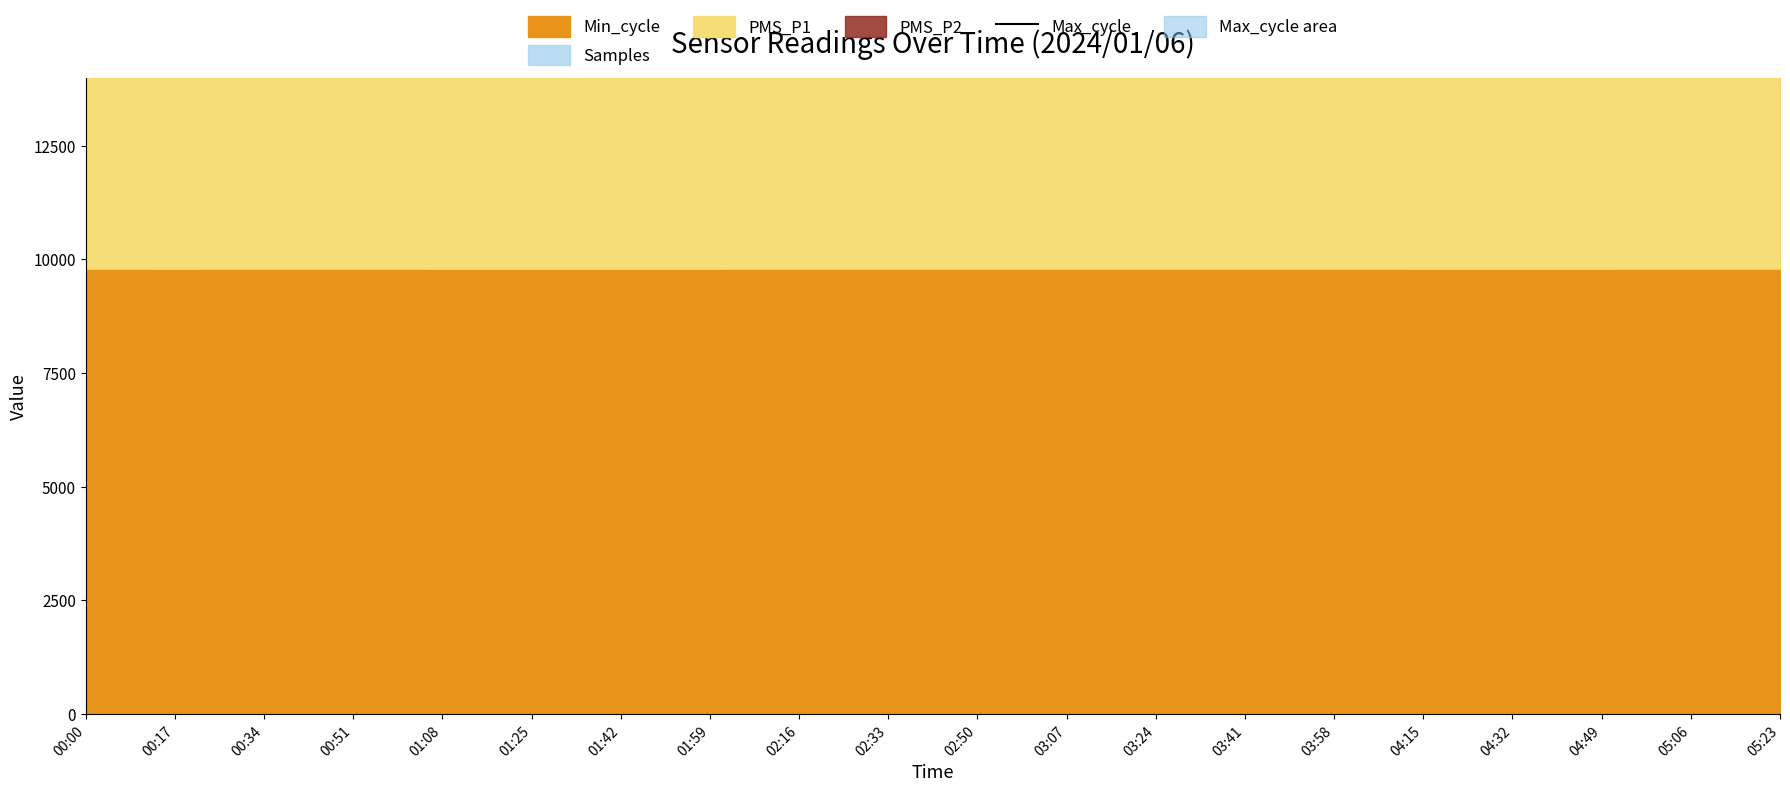

At which label is the value closest to 27353?

03:58